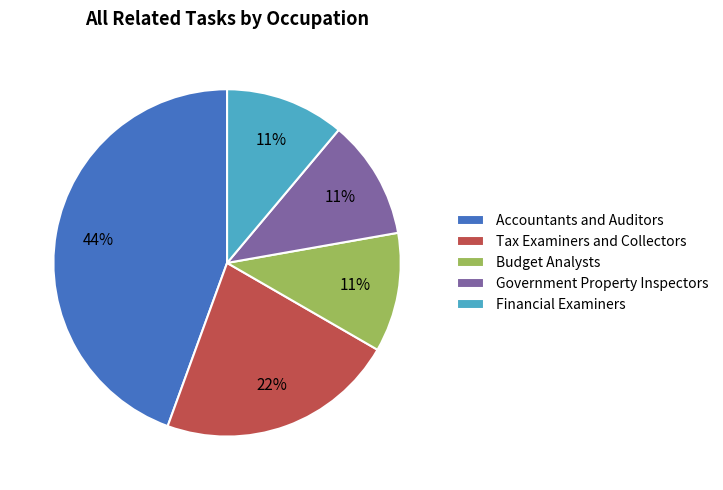

Which has a higher value, Accountants and Auditors or Financial Examiners?

Accountants and Auditors